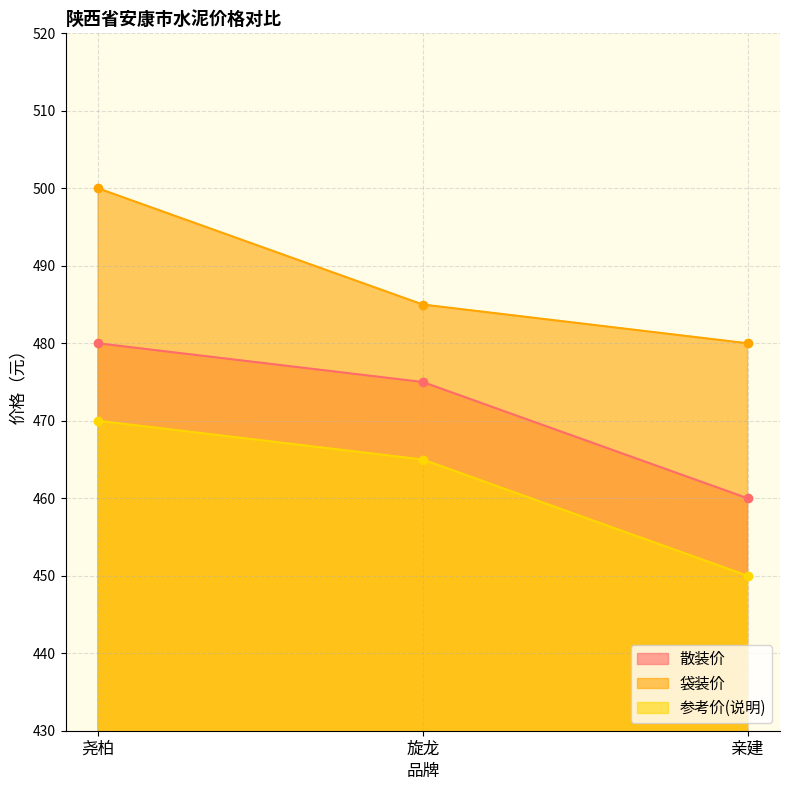

Rank the categories by 散装价 value from lowest to highest.

亲建, 旋龙, 尧柏